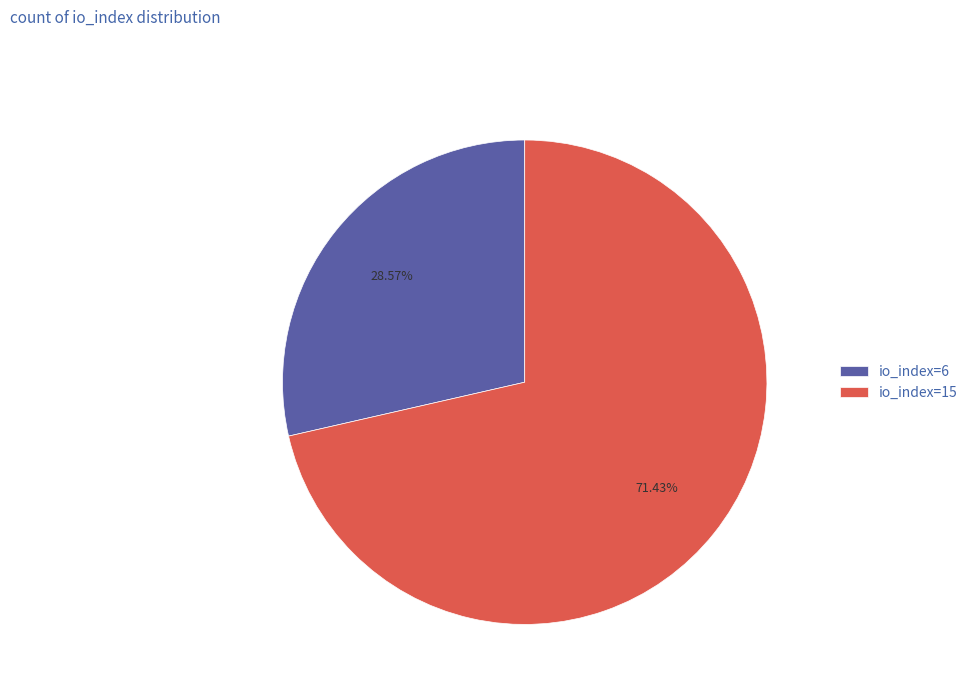

Between io_index=15 and io_index=6, which is larger?

io_index=15